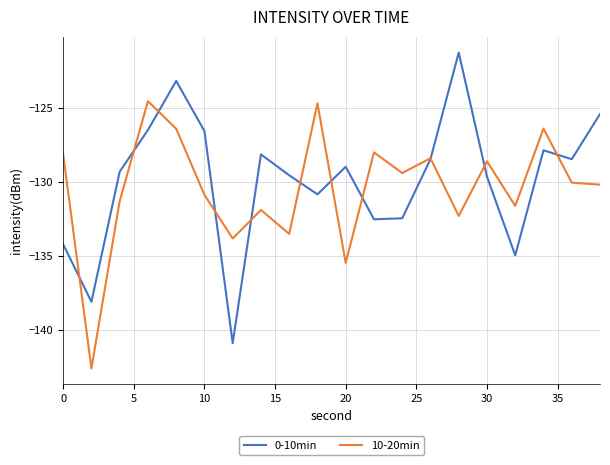

What is the difference between the maximum and minimum values in the 10-20min series?

18.1